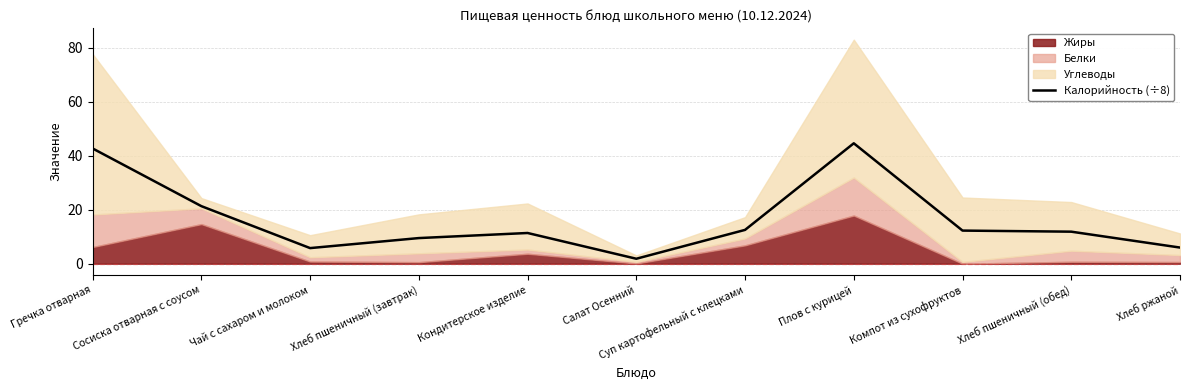

What is the label of the 10th point from the right?

Сосиска отварная с соусом